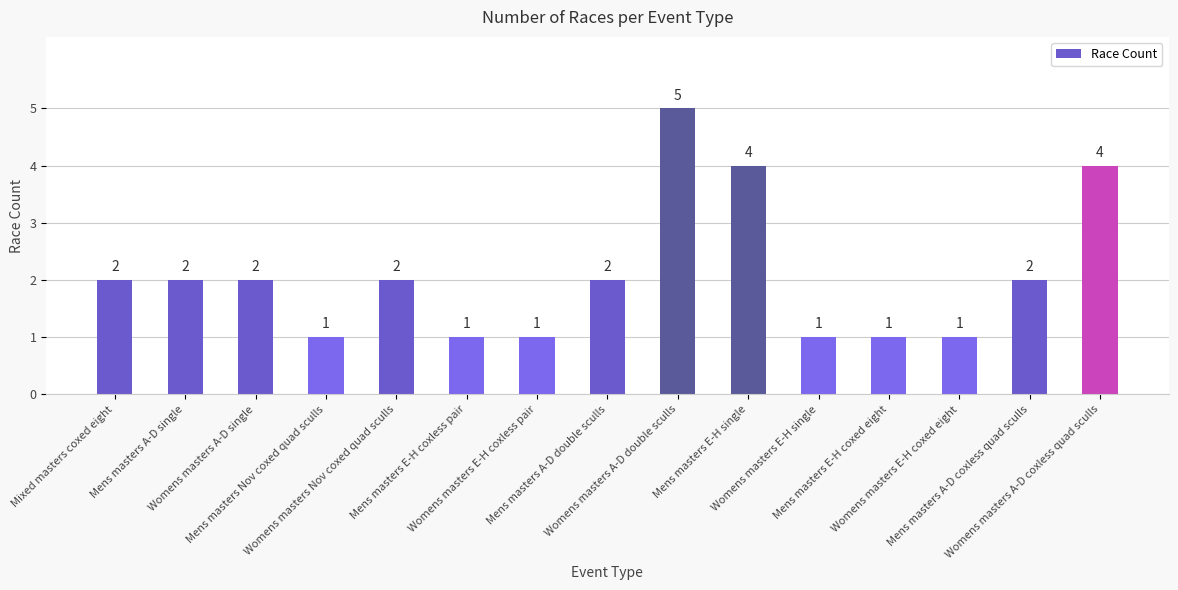

What is the label of the 12th bar from the right?

Mens masters Nov coxed quad sculls